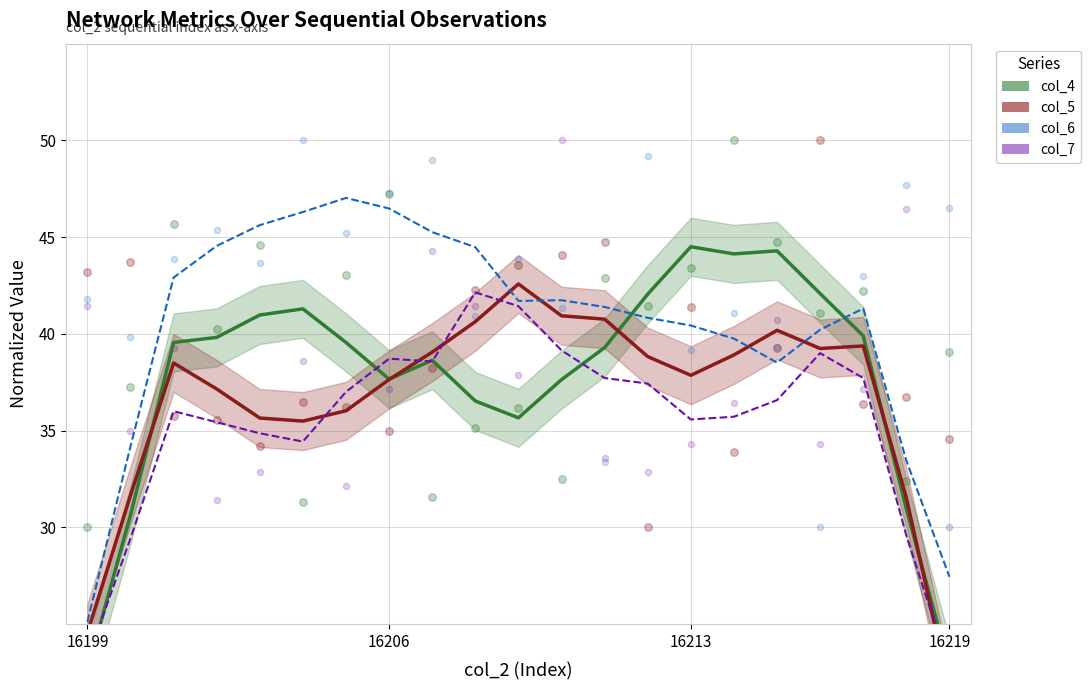

Which series has the largest Y range (max minus min)?

col_4 (smoothed)